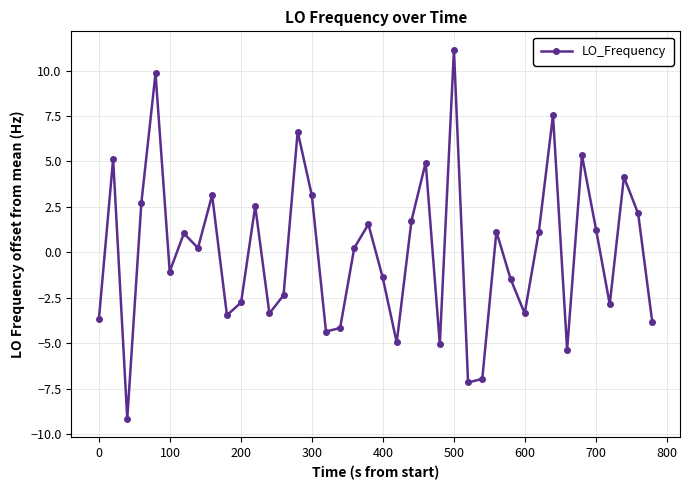

Reading left to right, list all the values displayed in this chart.

-3.7	5.1	-9.2	2.7	9.8	-1.1	1.0	0.2	3.1	-3.5	-2.8	2.5	-3.4	-2.4	6.6	3.1	-4.4	-4.2	0.2	1.5	-1.4	-5.0	1.7	4.9	-5.1	11.1	-7.2	-7.0	1.1	-1.5	-3.4	1.1	7.5	-5.4	5.3	1.2	-2.9	4.1	2.1	-3.9